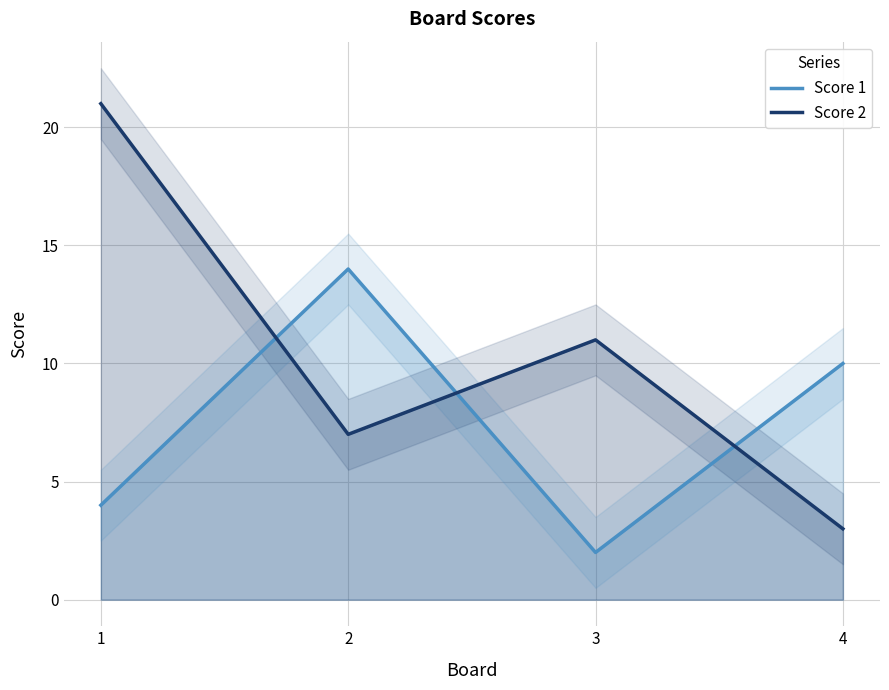

What is the average value of the Score 2 series?

10